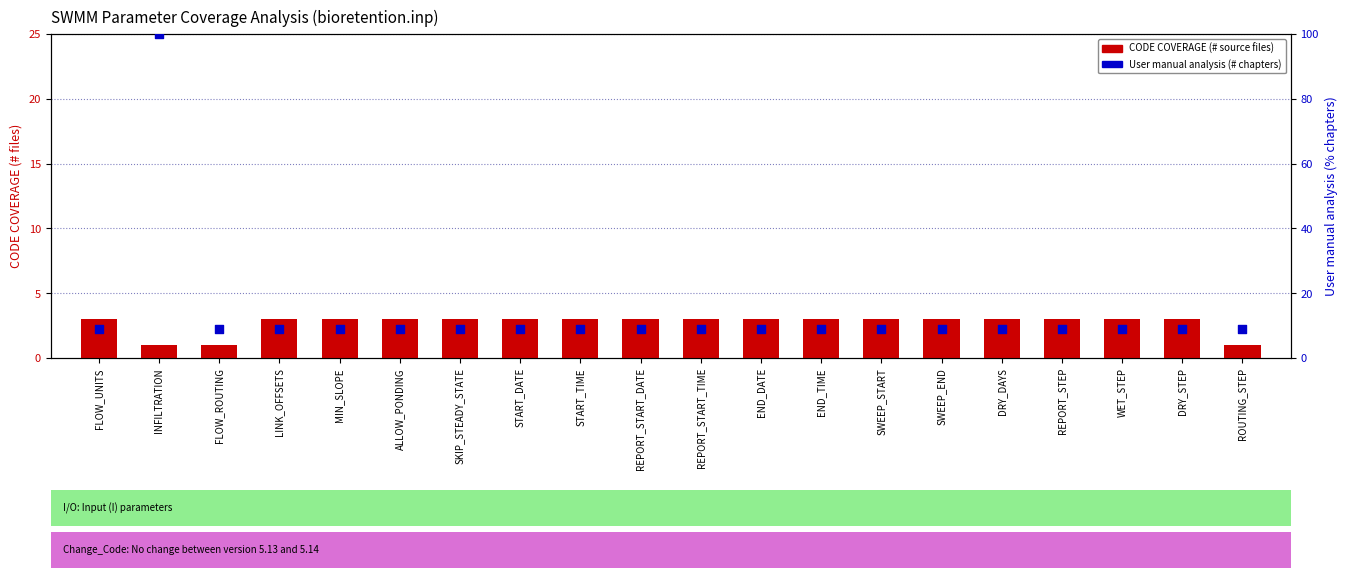

Is the value of CODE COVERAGE (# files) at INFILTRATION greater than the value of User manual analysis (% chapters) at ALLOW_PONDING?

No